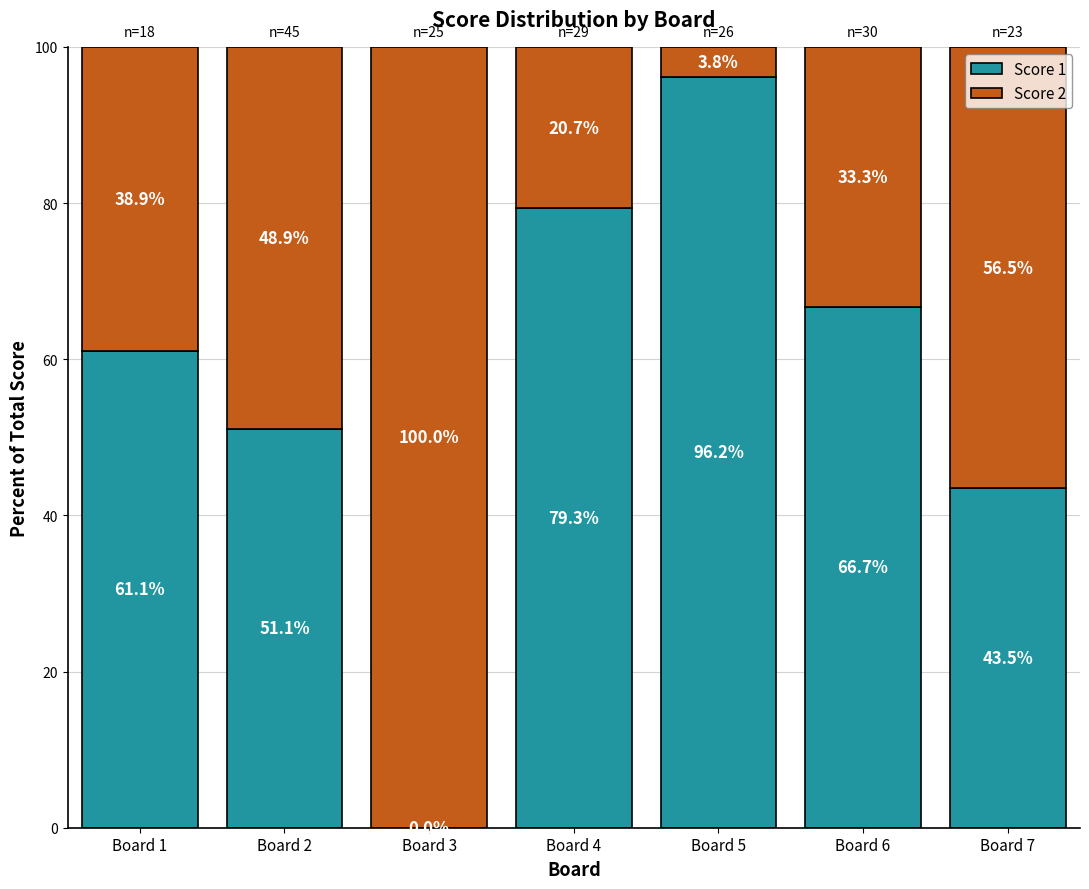

Where does the Score 1 series first go above 61?

Board 1